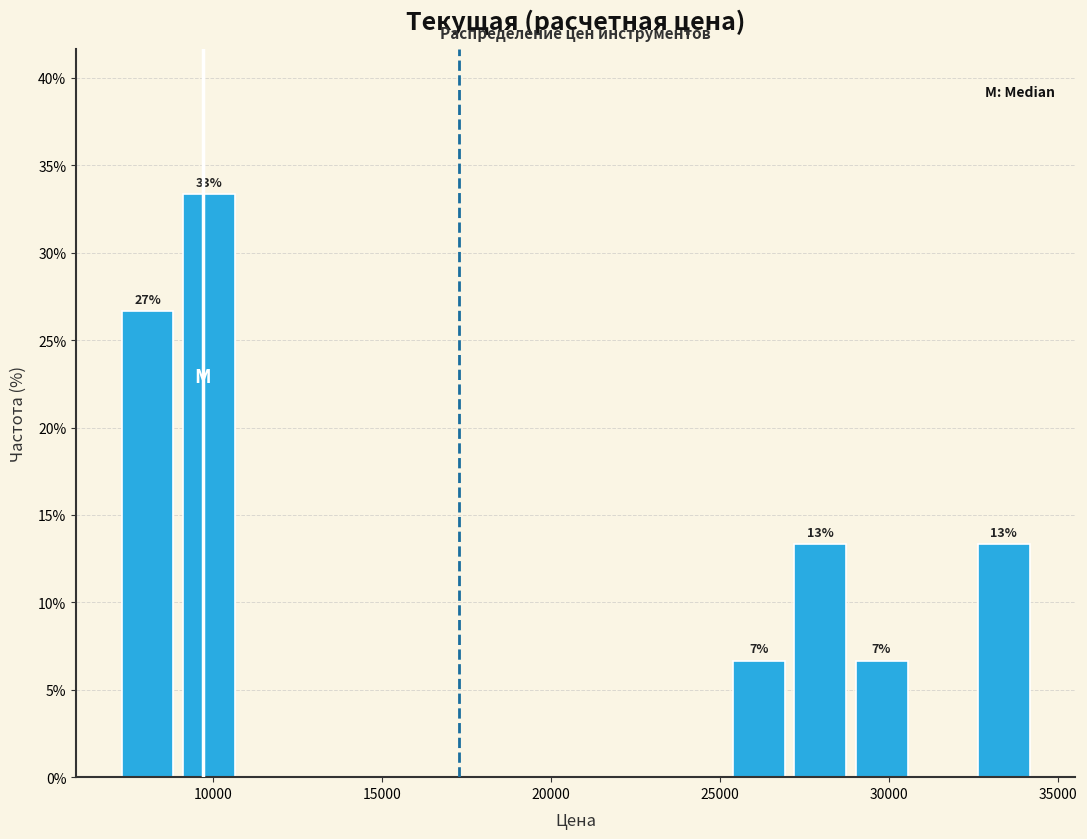

Around what value on the x-axis is the tallest bar? Give the approximate position of its centre, as read against the axis.

10000